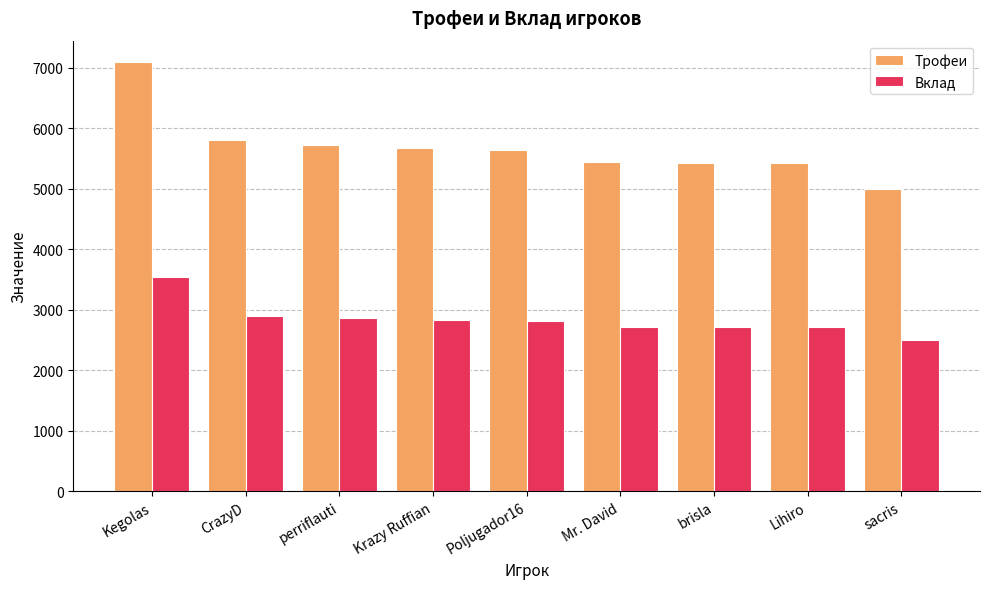

What is the sum of the Трофеи values at sacris and Kegolas?

12093